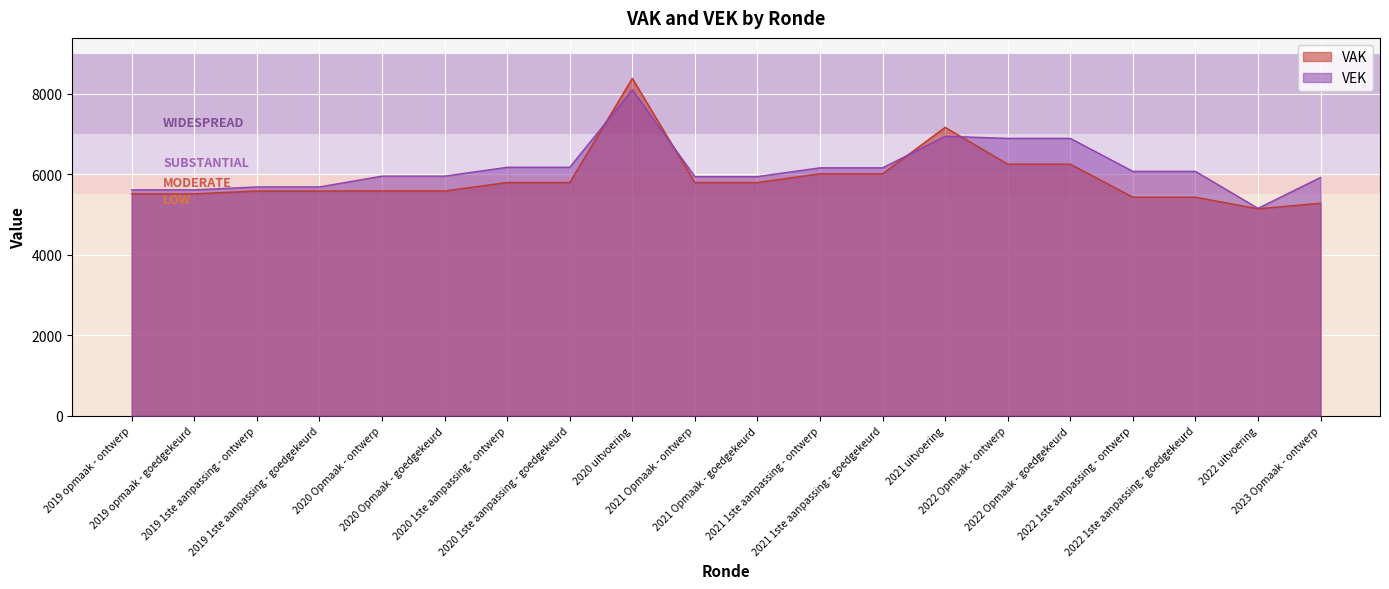

True or false: VAK has more than 1 interior local peaks.

True